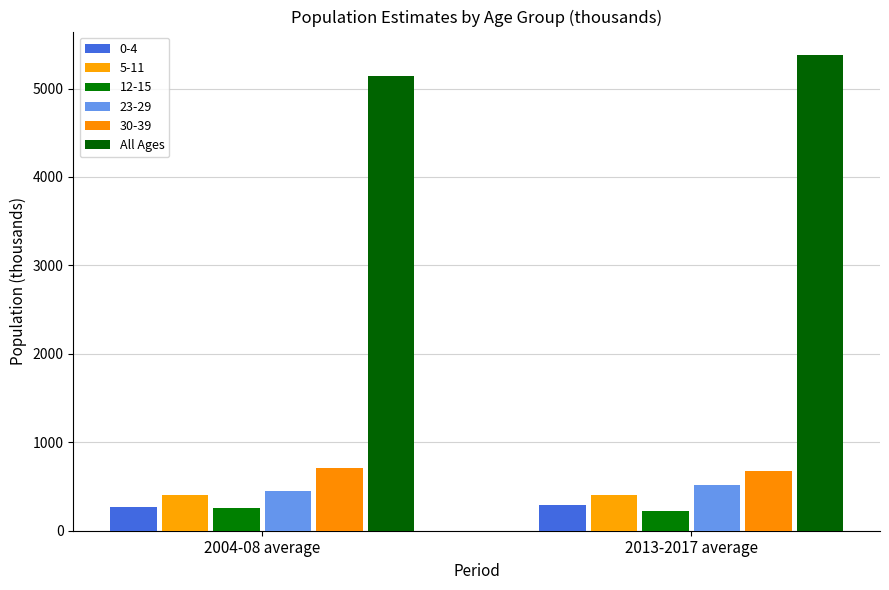

How many bars are there in total?

12